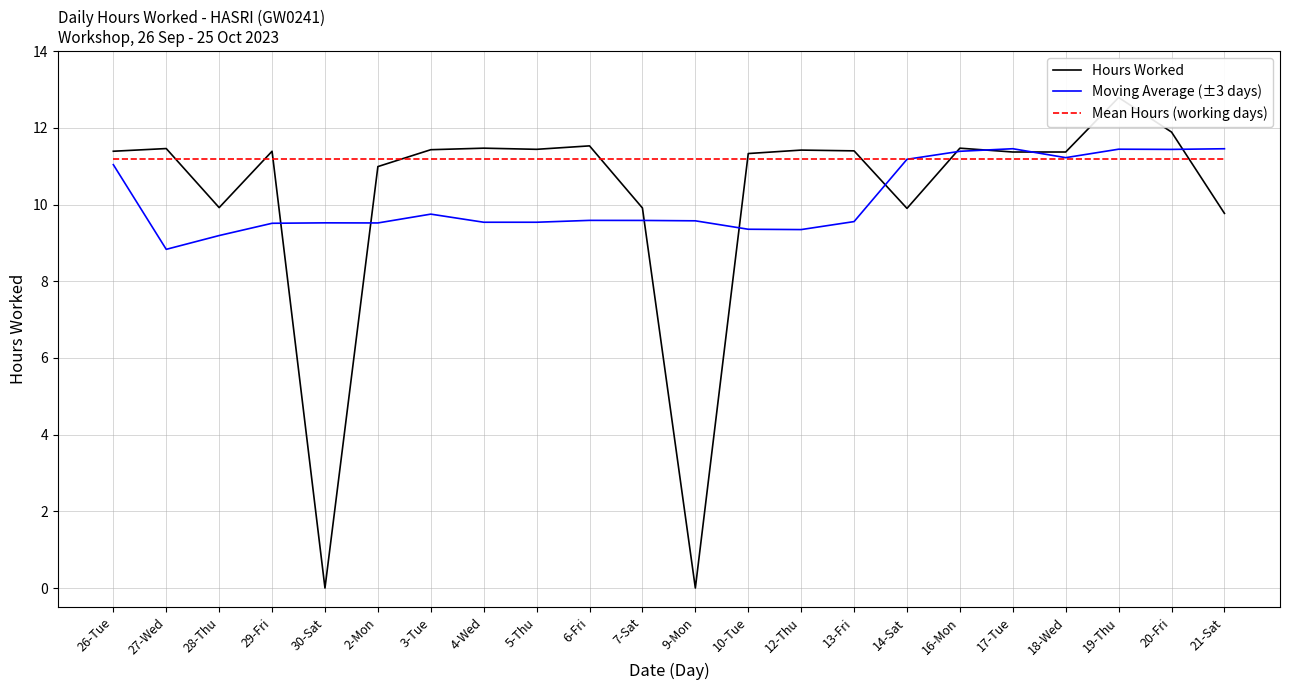

What is the approximate value of Hours Worked at 21-Sat?

9.8